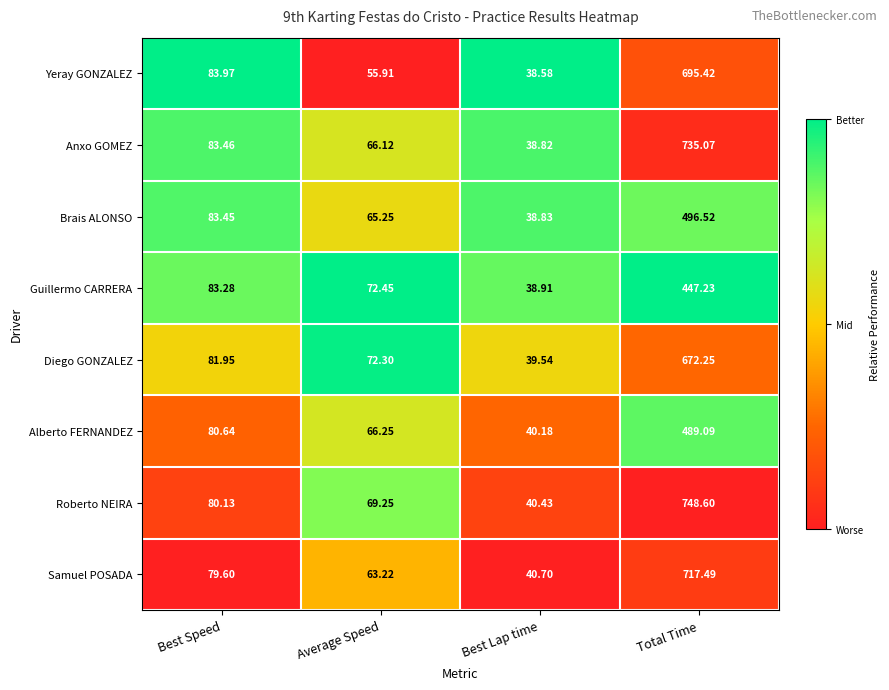

Which series has the largest total across all categories?

Roberto NEIRA